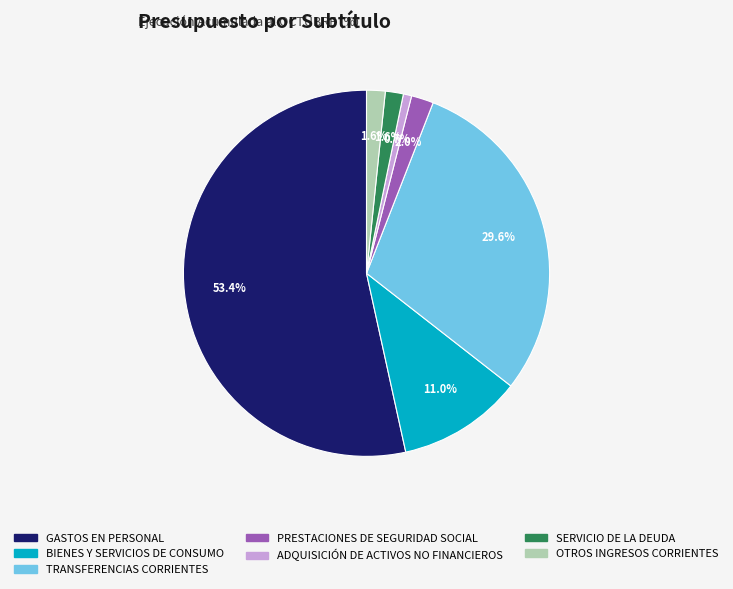

Between PRESTACIONES DE SEGURIDAD SOCIAL and ADQUISICIÓN DE ACTIVOS NO FINANCIEROS, which is larger?

PRESTACIONES DE SEGURIDAD SOCIAL